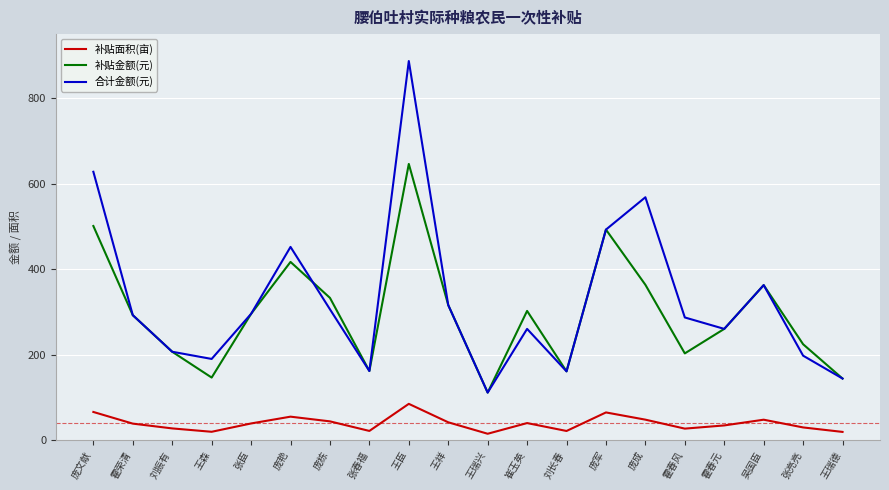

Between 庞栋 and 霍春元, which series saw the biggest shift?

补贴金额(元)